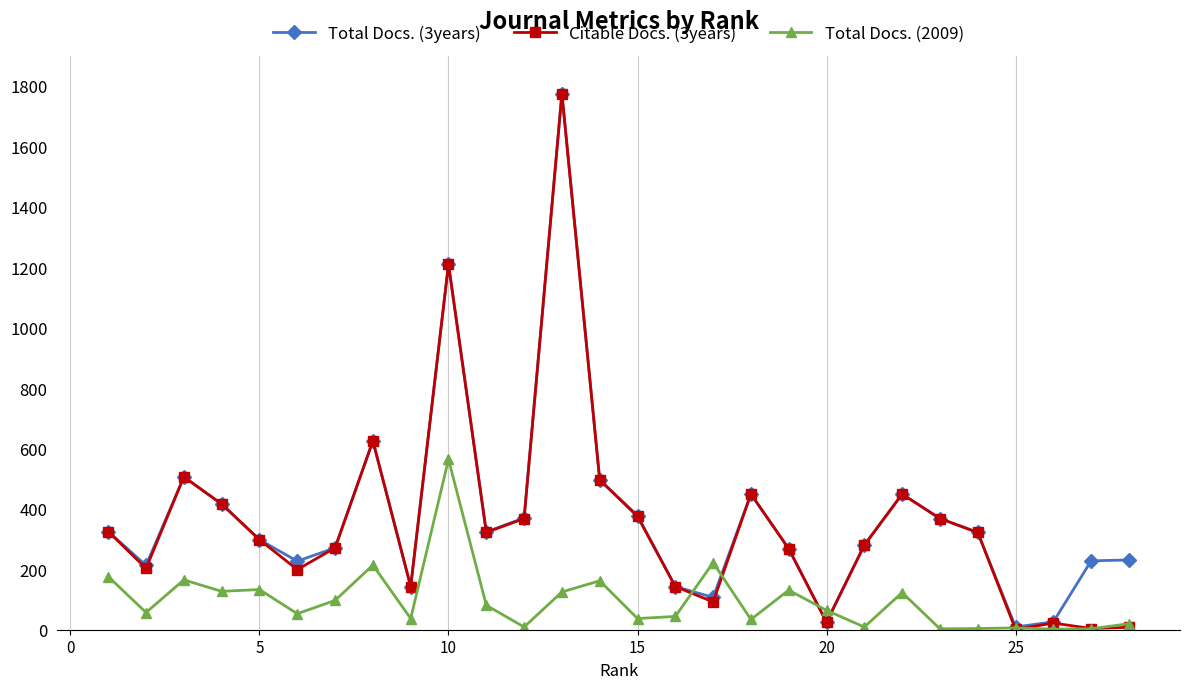

What is the value of the Total Docs. (3years) point at the 22nd from the left?

449